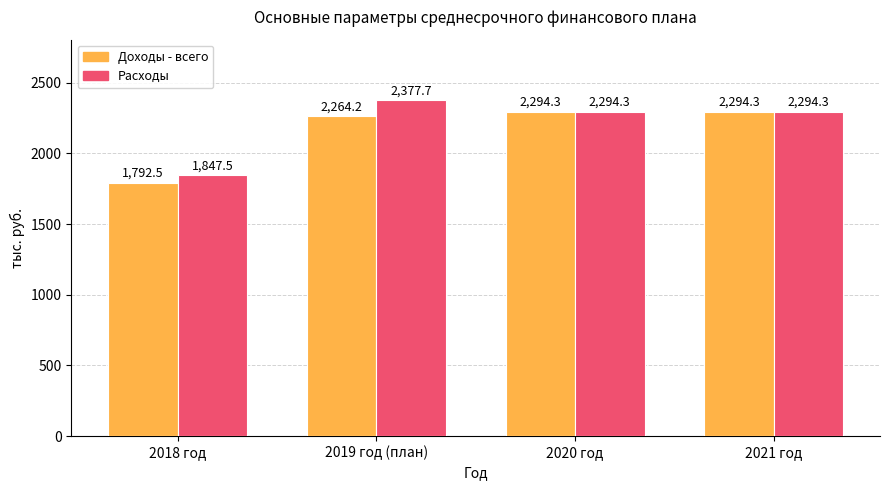

How many bars are there in total?

8